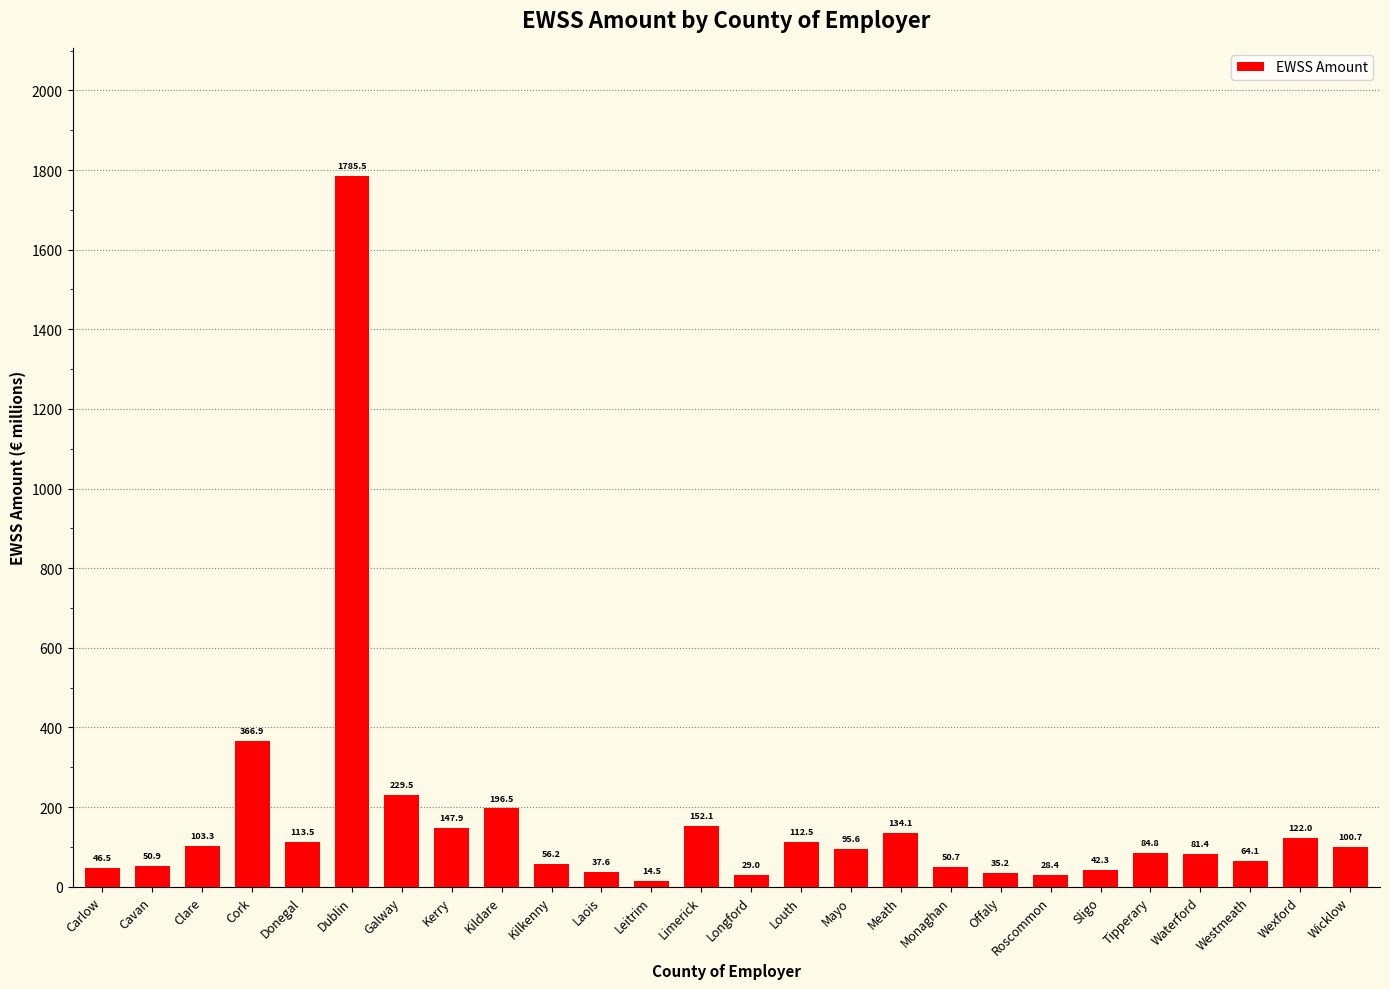

True or false: the data shows 28.4 at Roscommon.

True